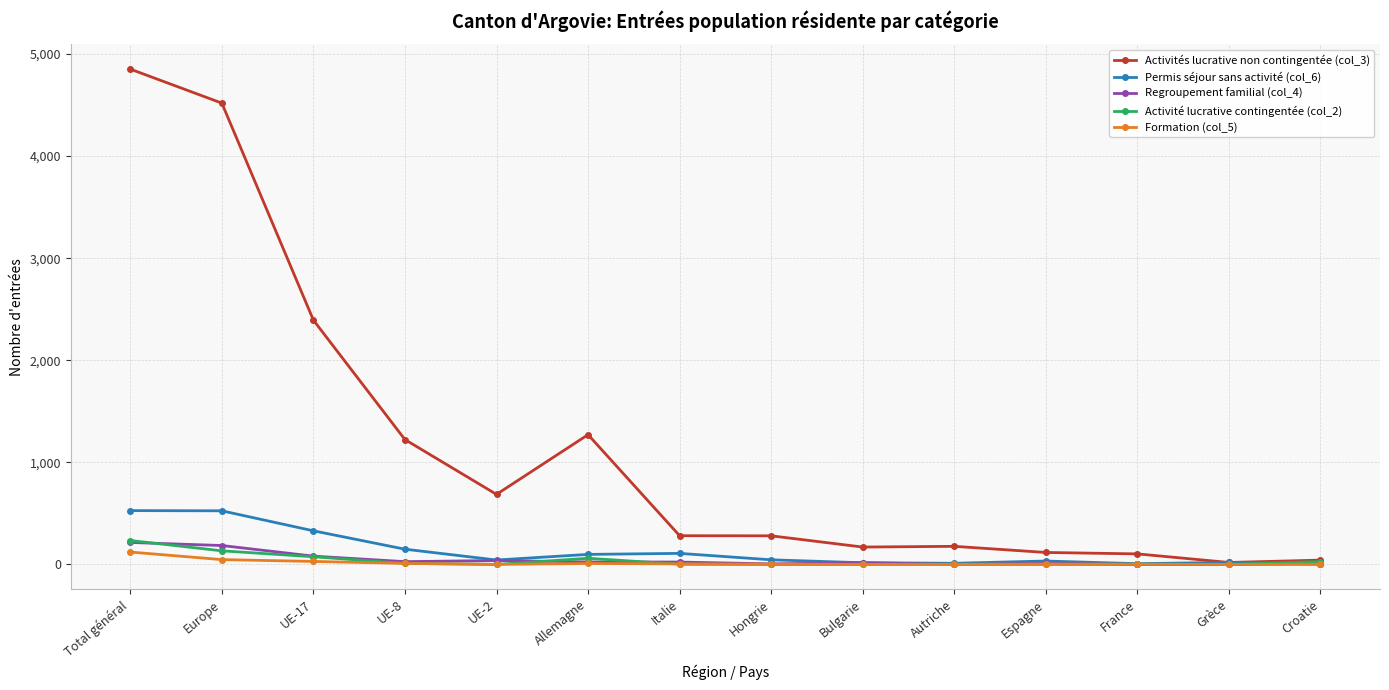

In Formation (col_5), how many points are higher than both neighbors (excluding endpoints)?

2